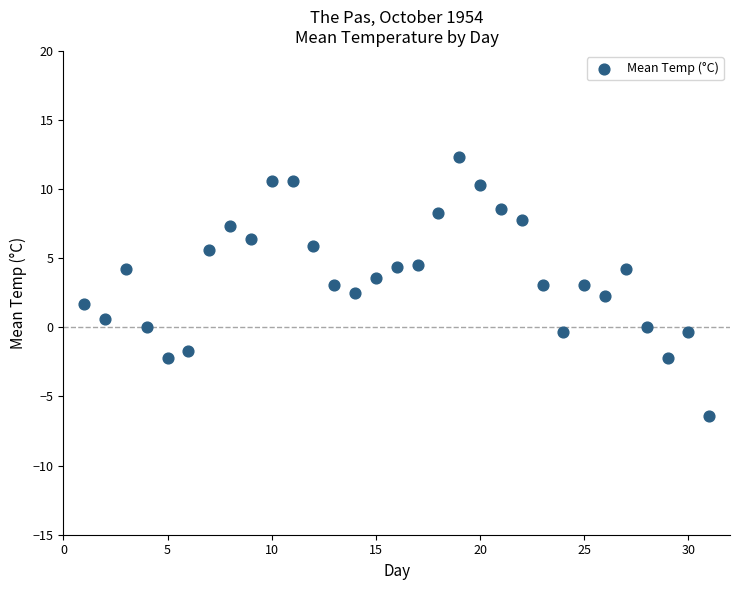

What is the range of Y values (max minus min)?

18.7